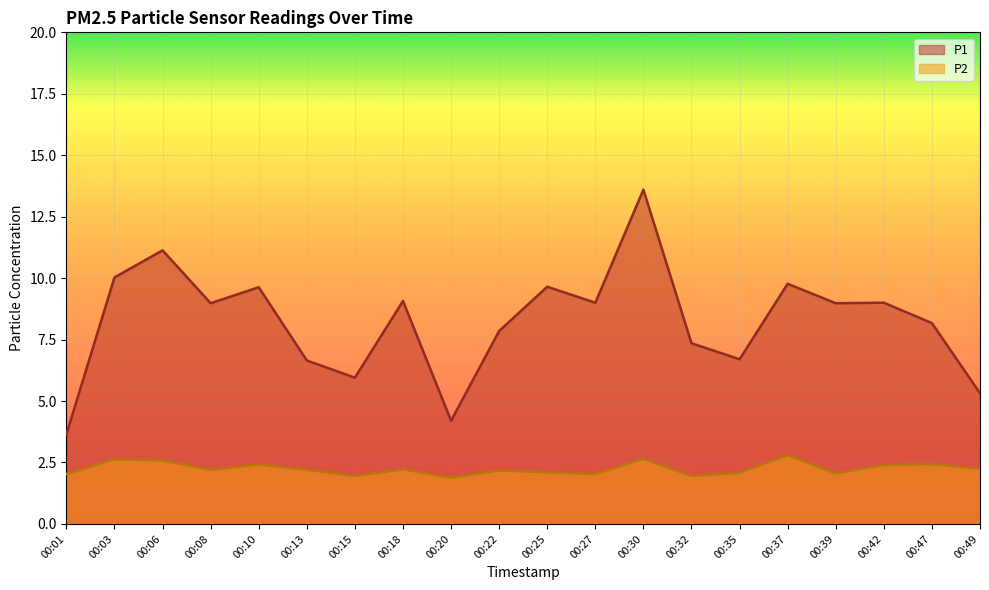

How many categories are shown in the chart?

20